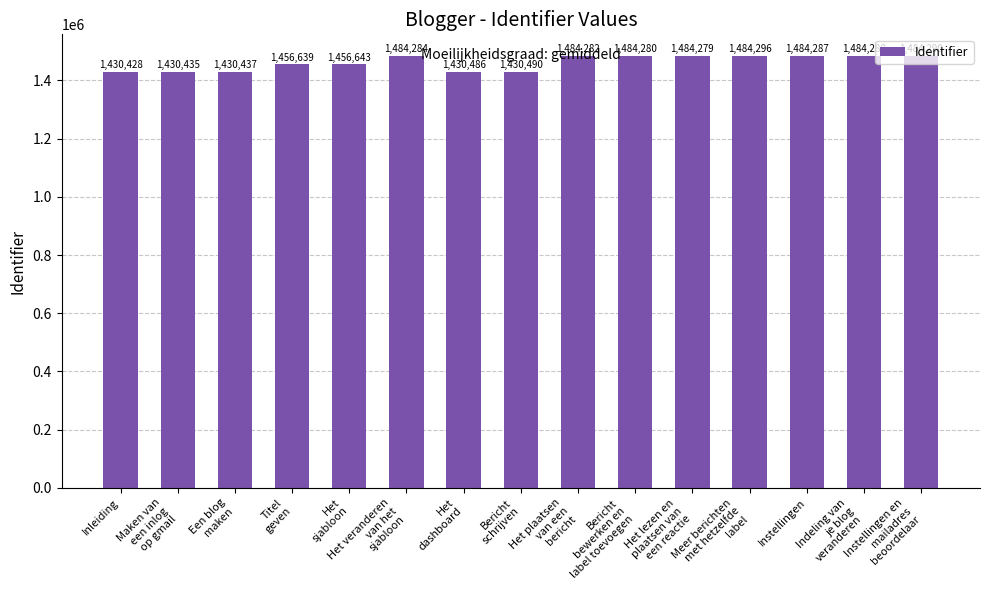

Is it true that the value at Titel
geven is 1456639?

True